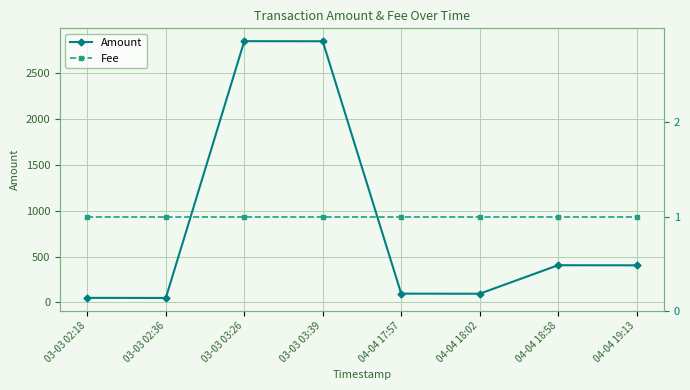

List the series in order of their overall mean, lowest first.

Fee, Amount